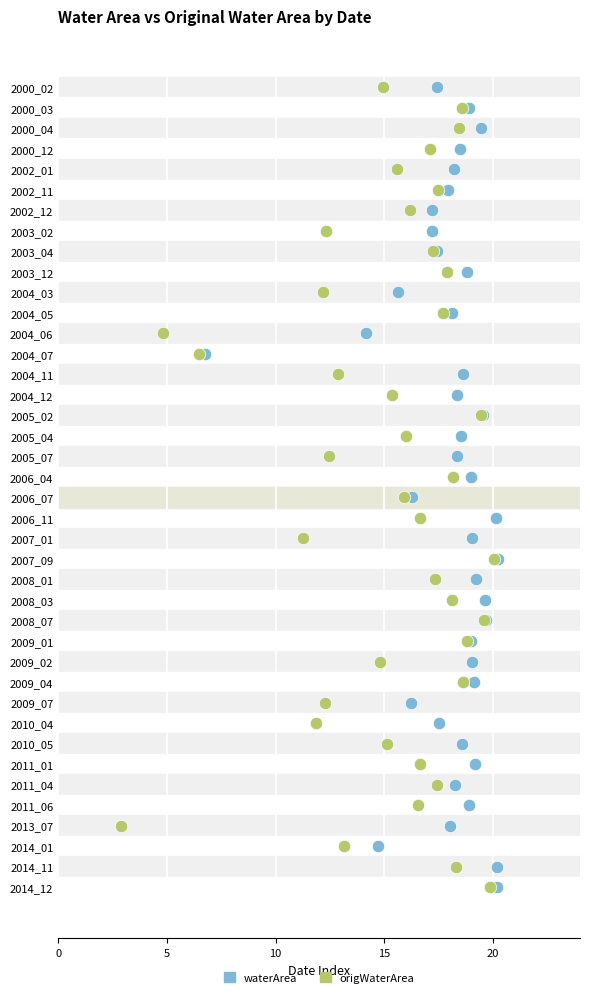

What are all the series names shown in the legend?

waterArea, origWaterArea